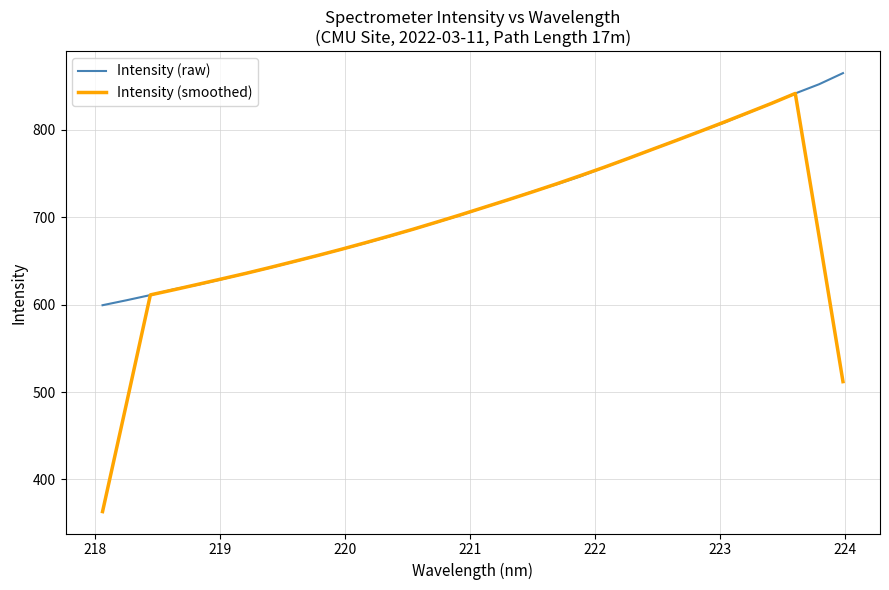

What is the highest value of the Intensity (smoothed) series?

841.8